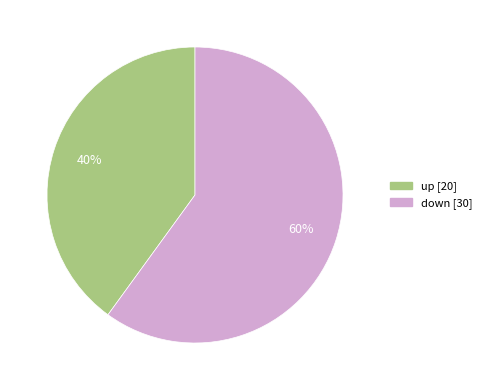

How many segments does this pie chart have?

2